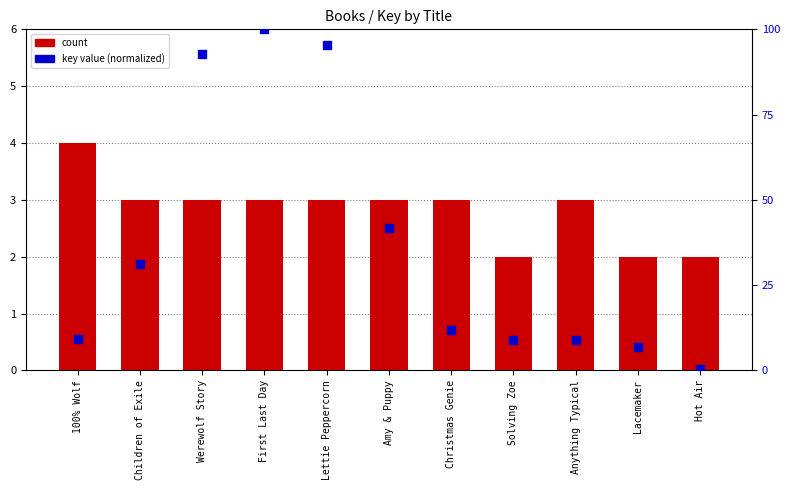

Which series contains the highest Y value?

key value (normalized)